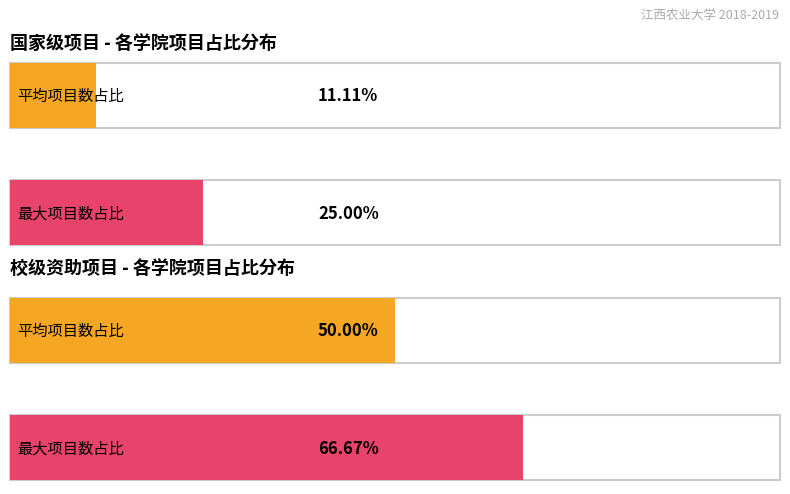

The 校级资助项目 series shows 6 at 农学院. True or false?

False